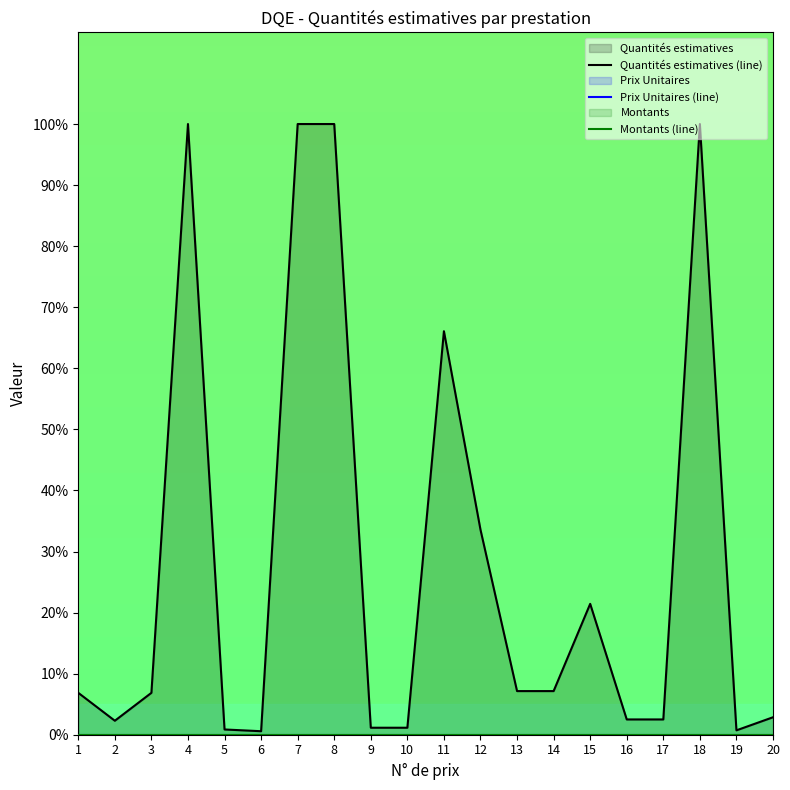

At 5, list the series in order from smallest to largest.

Prix Unitaires (line), Montants (line), Quantités estimatives (line)